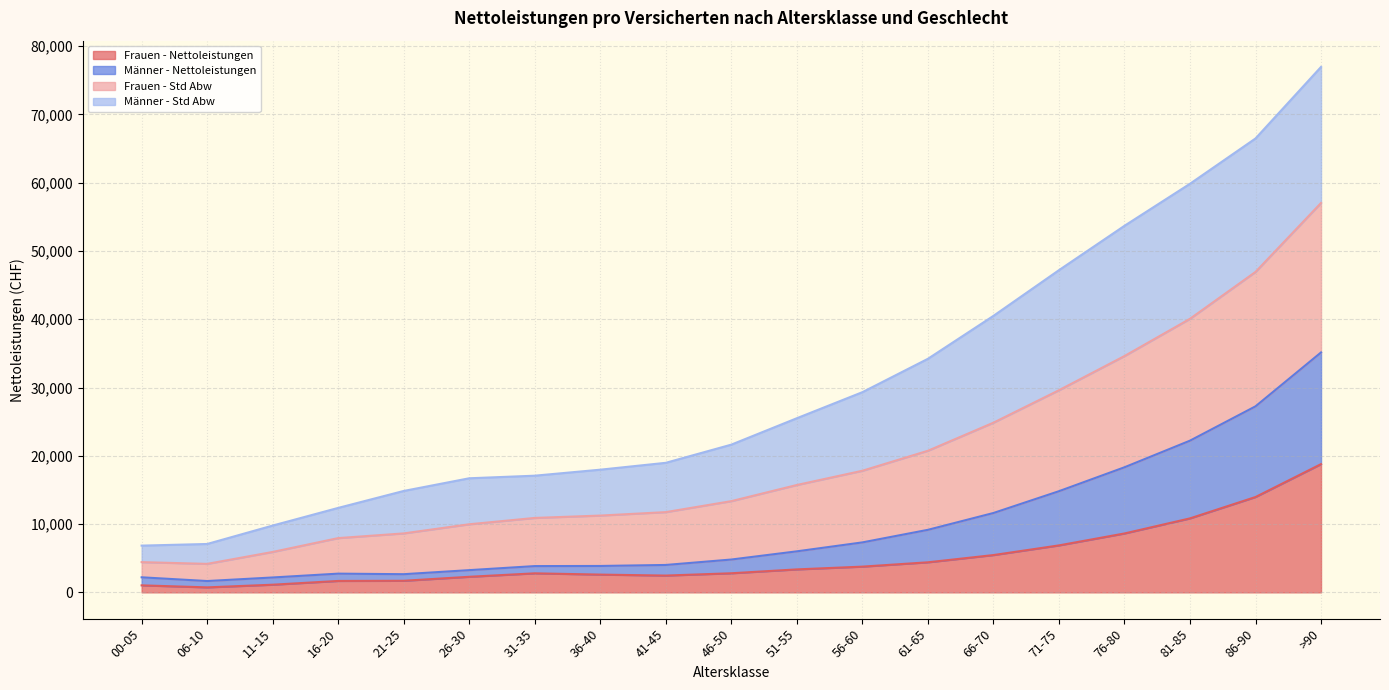

What position from the left is 66-70?

14